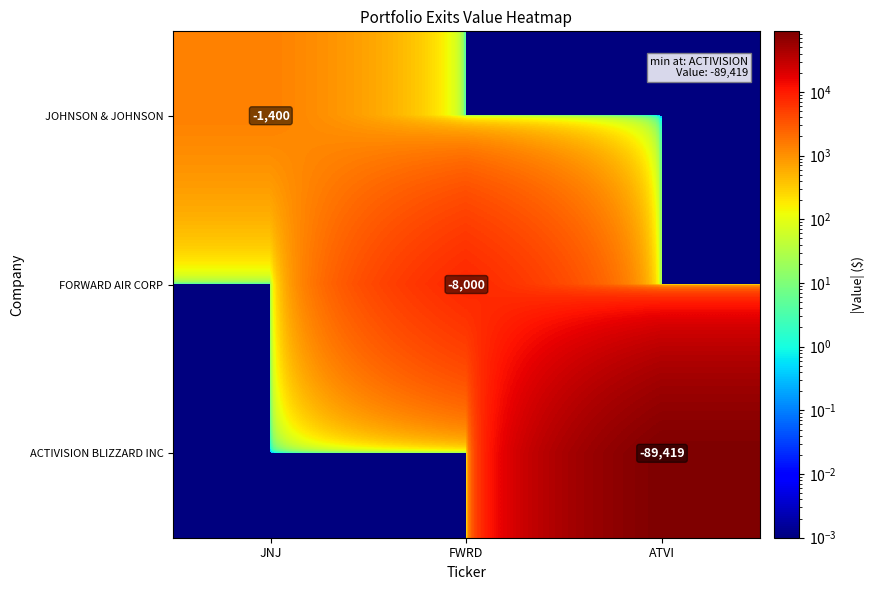

The value of FORWARD AIR CORP at JNJ is 0.0. True or false?

True